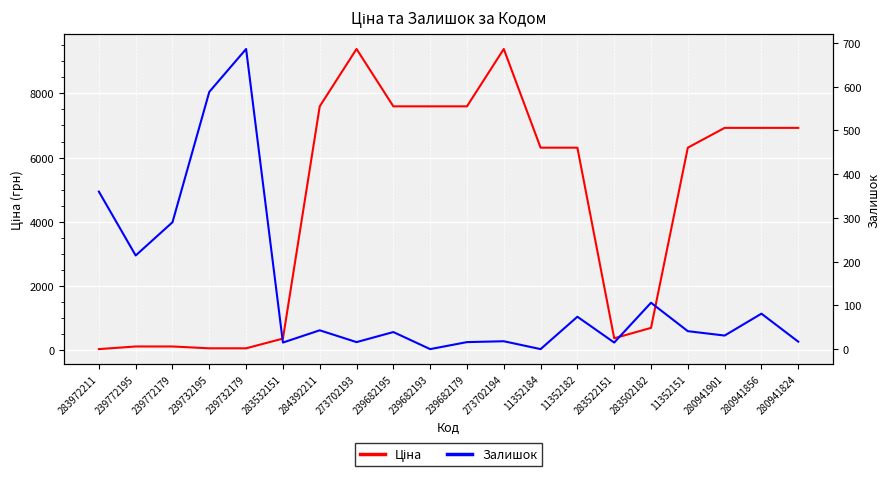

What is the label of the 11th point from the left?

239682179